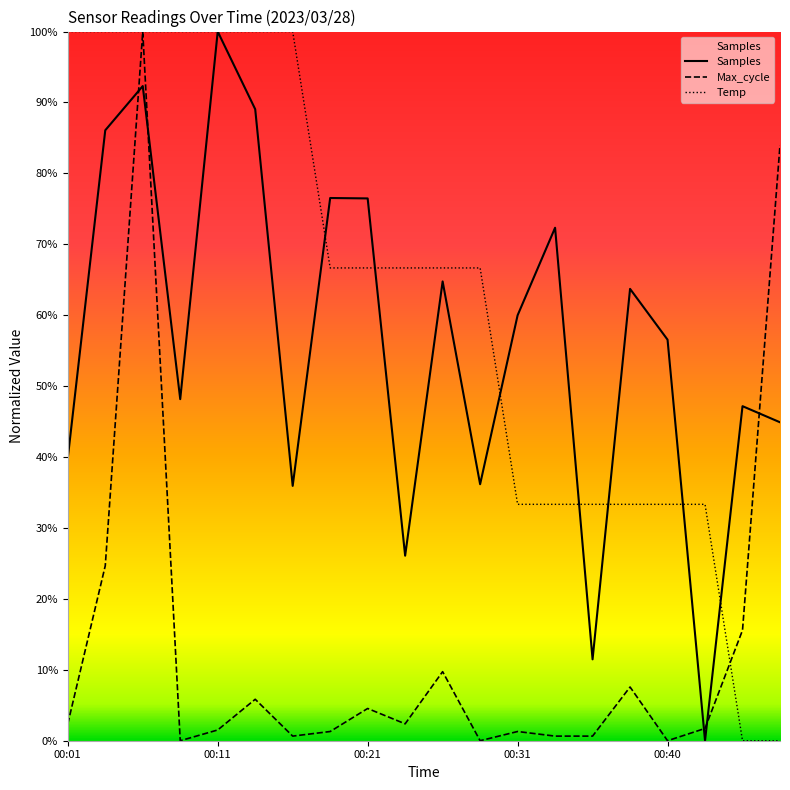

After their last crossing, which series has the higher values: Max_cycle or Samples?

Max_cycle